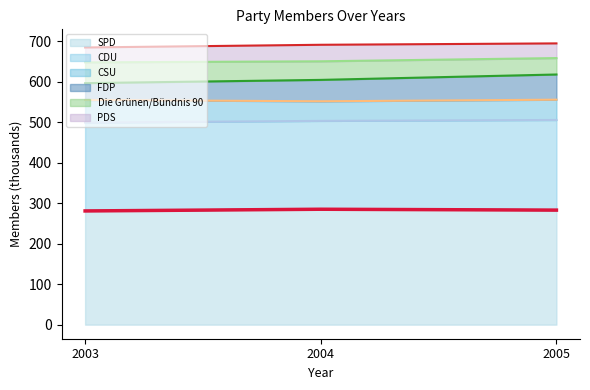

Which label corresponds to the smallest value in the chart?

2003